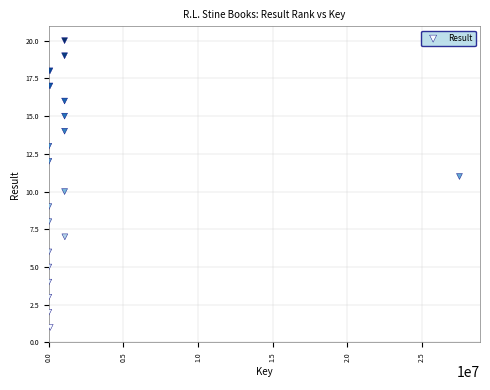

What is the range of X values (max minus min)?

27505636